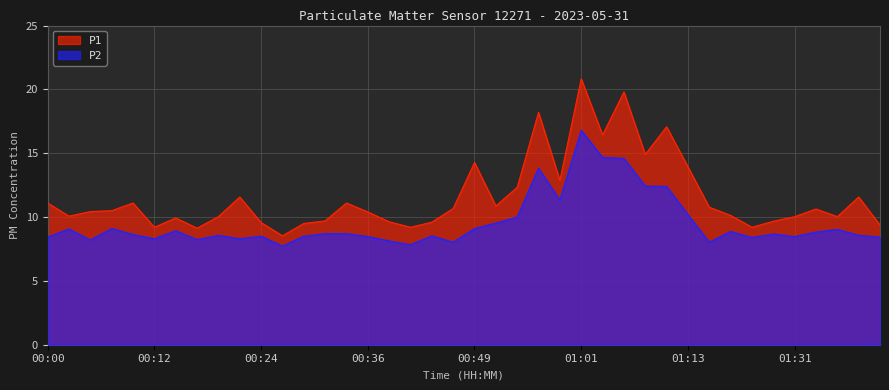

At how many categories does at least one series exceed 17?

4